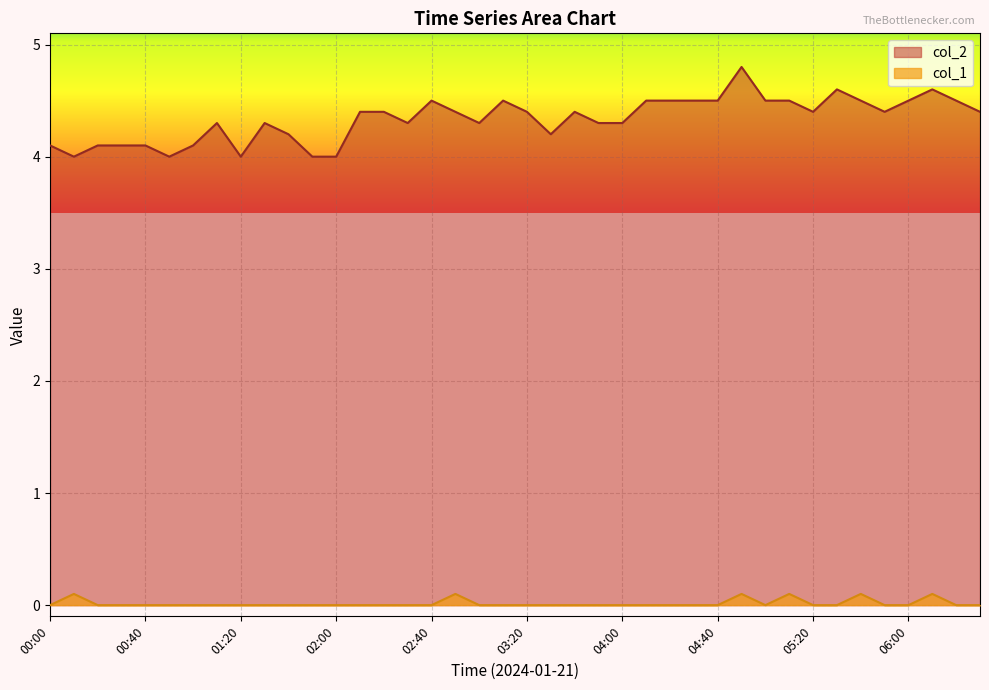

At which category does col_2 reach its first local peak?

01:10